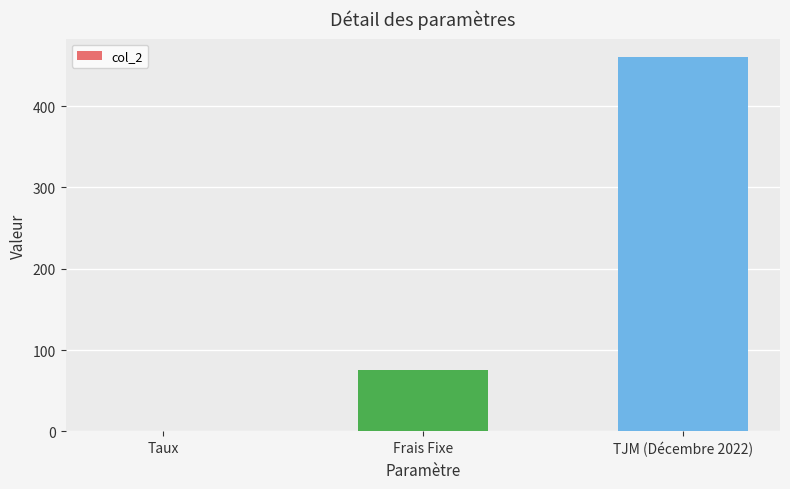

What is the sum of all values?

535.1